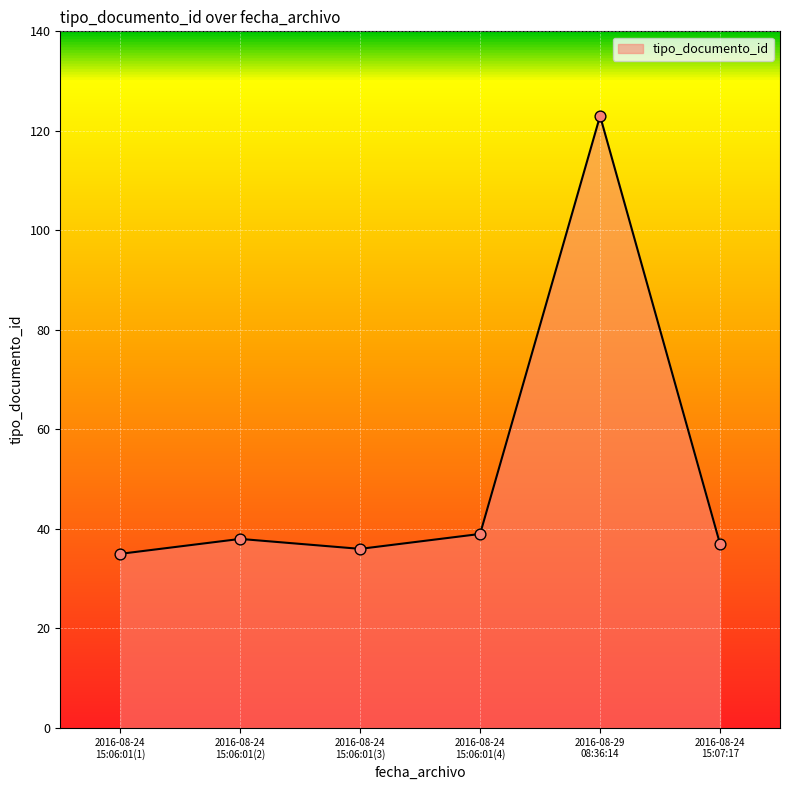

True or false: the data has more than 0 interior local peaks.

True